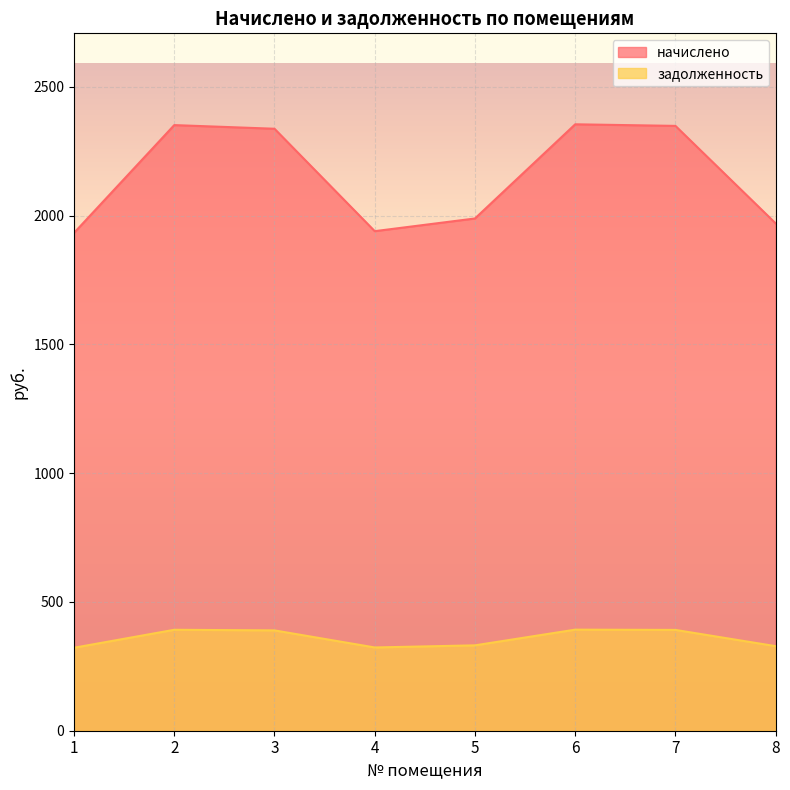

How many distinct data groups are displayed?

2